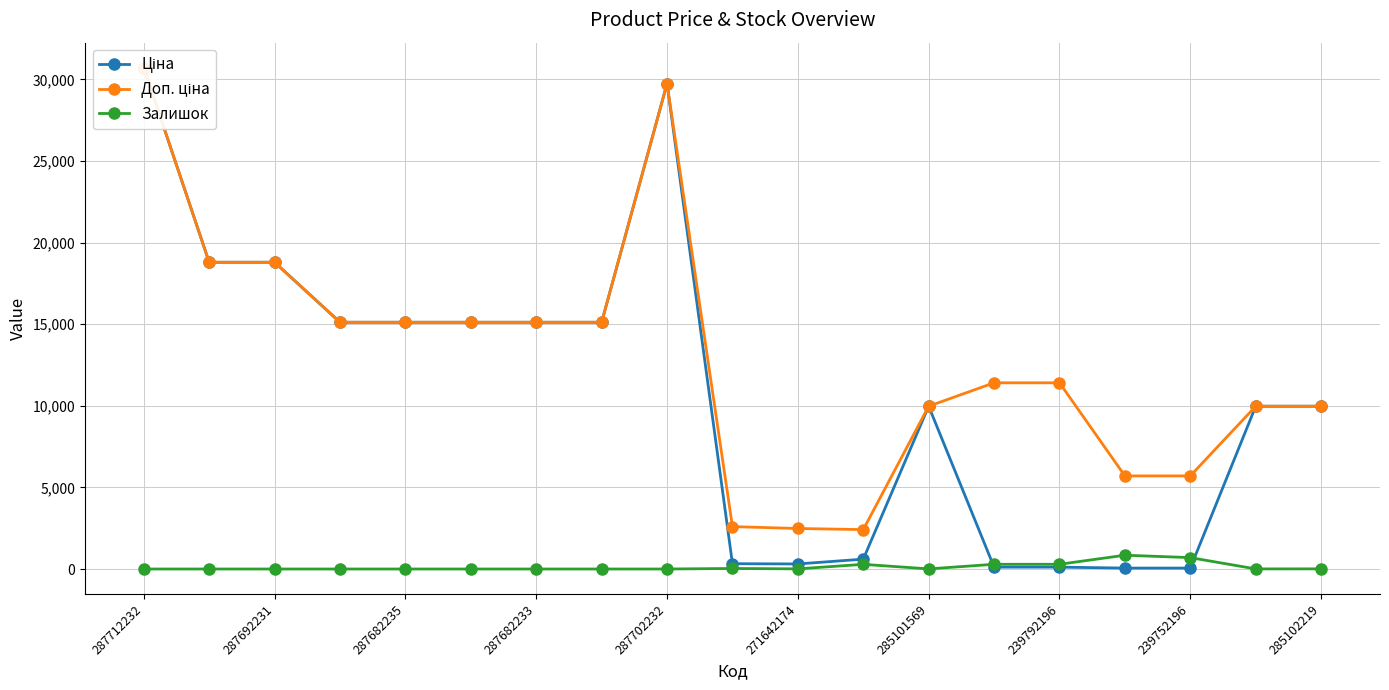

What is the highest value of the Залишок series?

845